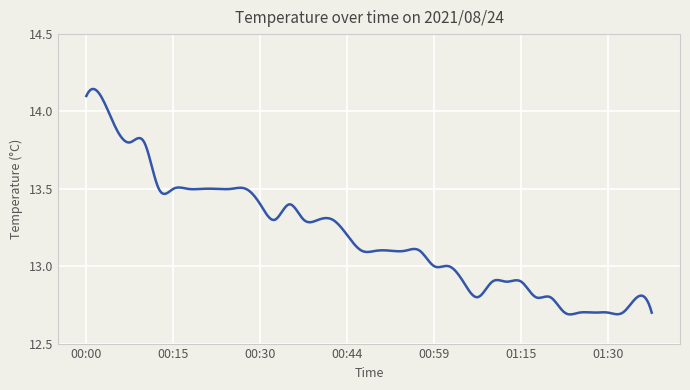

At which category does the chart reach its peak across all series?

00:00